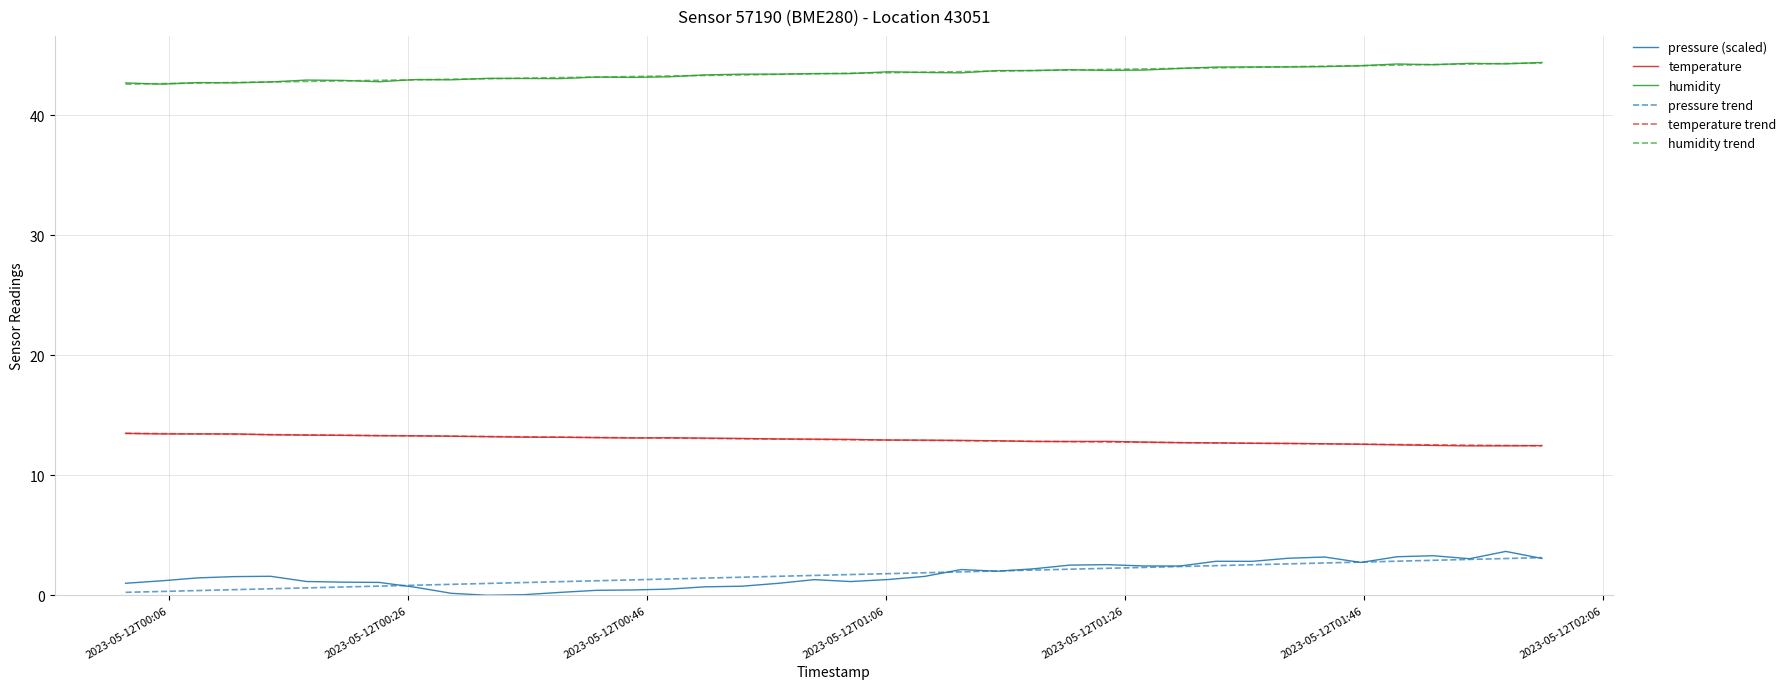

True or false: humidity and temperature trend cross at least once.

False